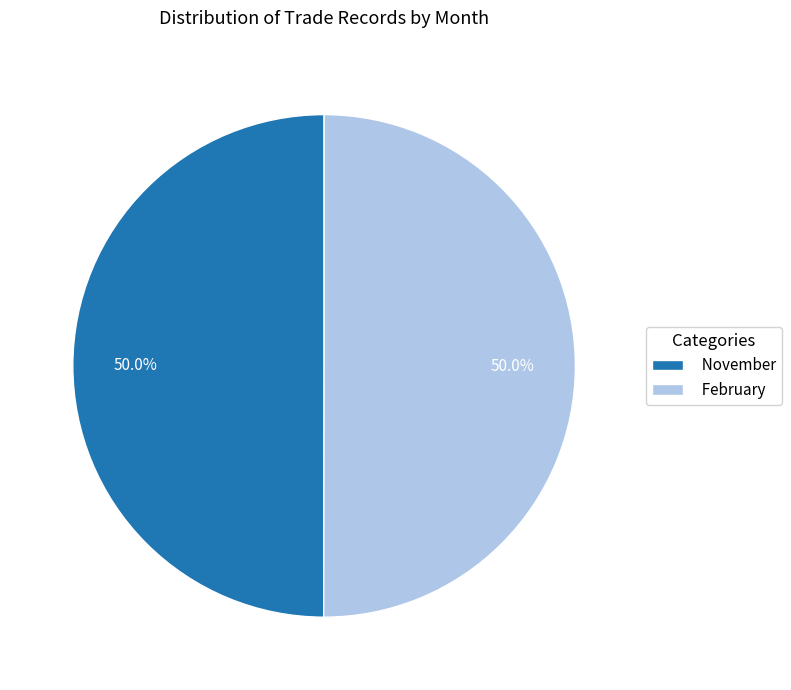

What is the total percentage of November and February?

100.0%